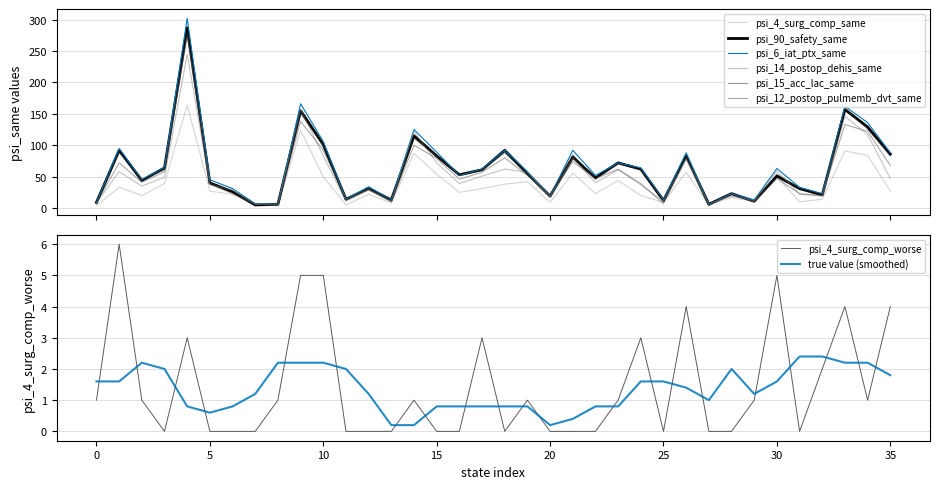

What is the maximum value for psi_4_surg_comp_worse?

6.0